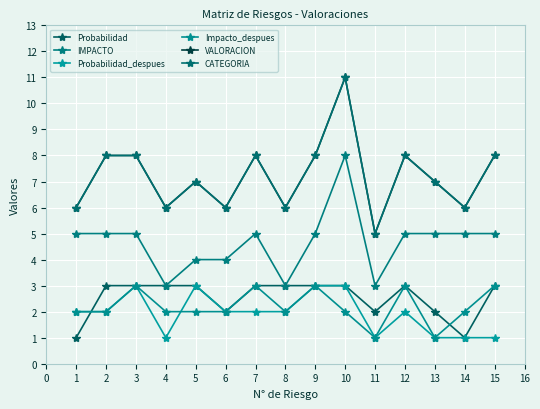

Does the chart have visible grid lines?

Yes